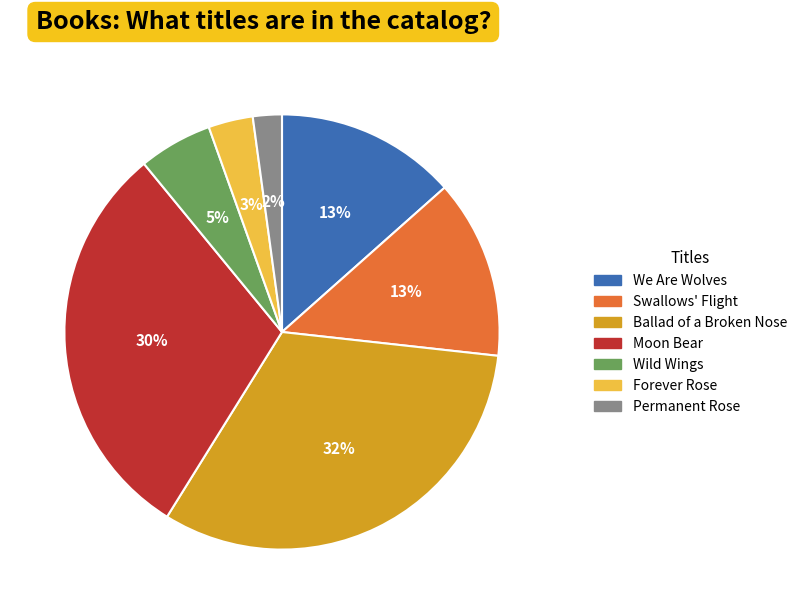

To the nearest percent, what percentage of the pie is Swallows' Flight?

13%